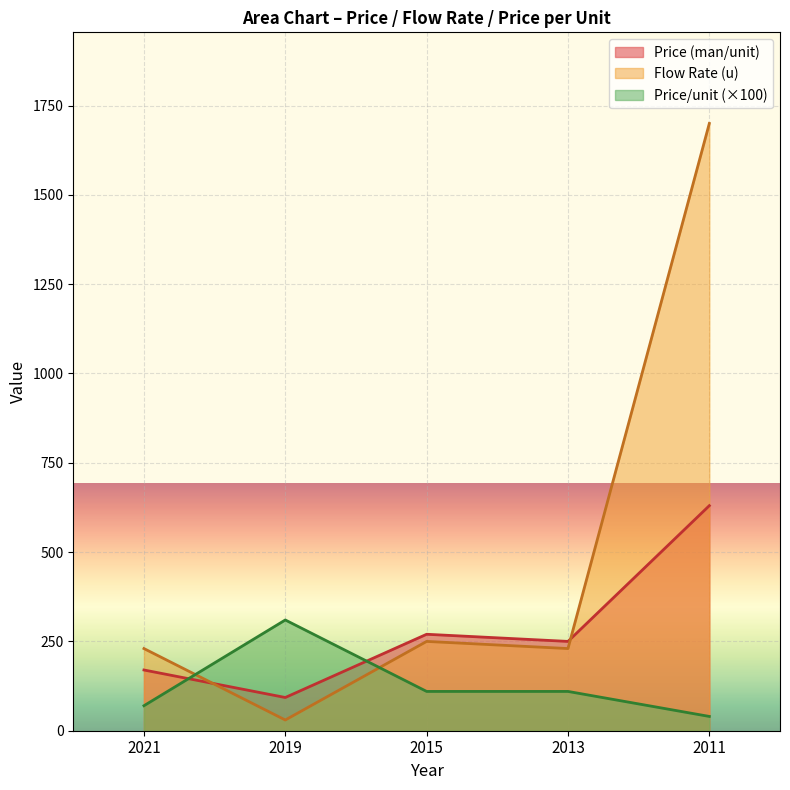

What is the sum of all Flow Rate (u) values?

2440.0